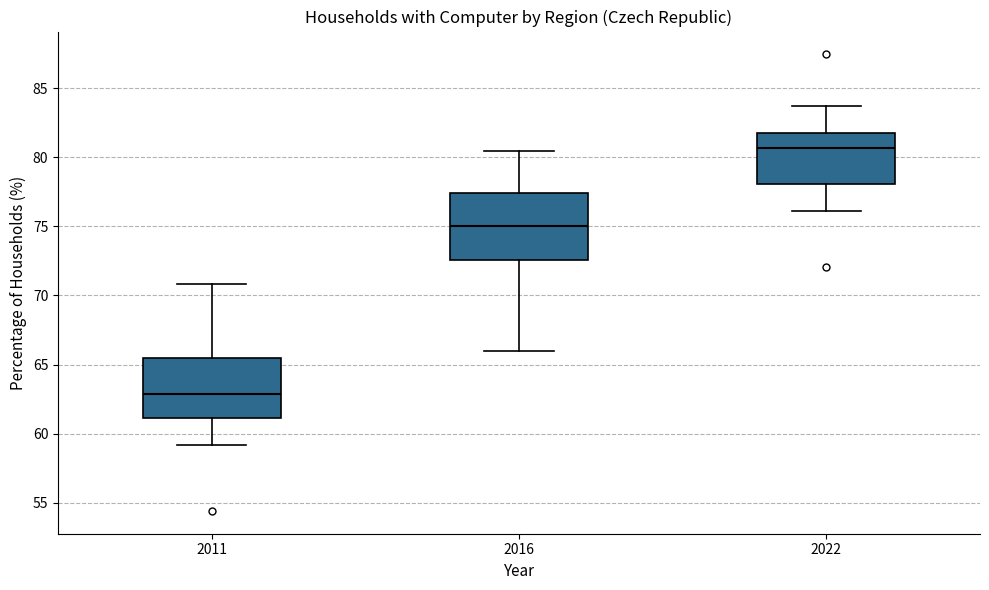

Where does the upper whisker of the box at x = 2011 end on the y-axis? The values are not printed on the chart, so give them approximately, as read against the axis.

71.0